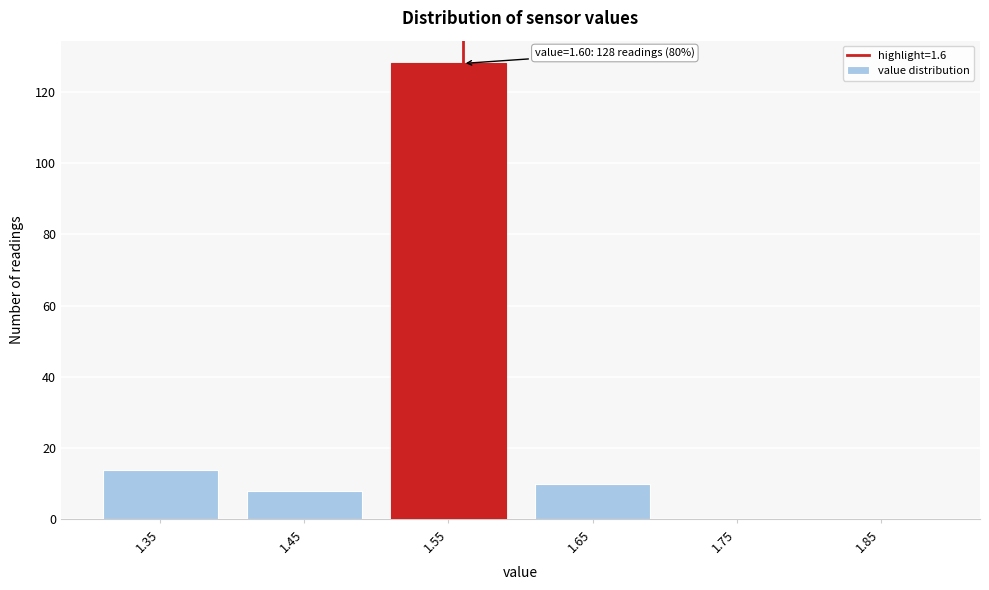

Reading left to right, what are all the values shown in this chart?

1.35=14	1.45=8	1.55=128	1.65=10	1.75=0	1.85=0